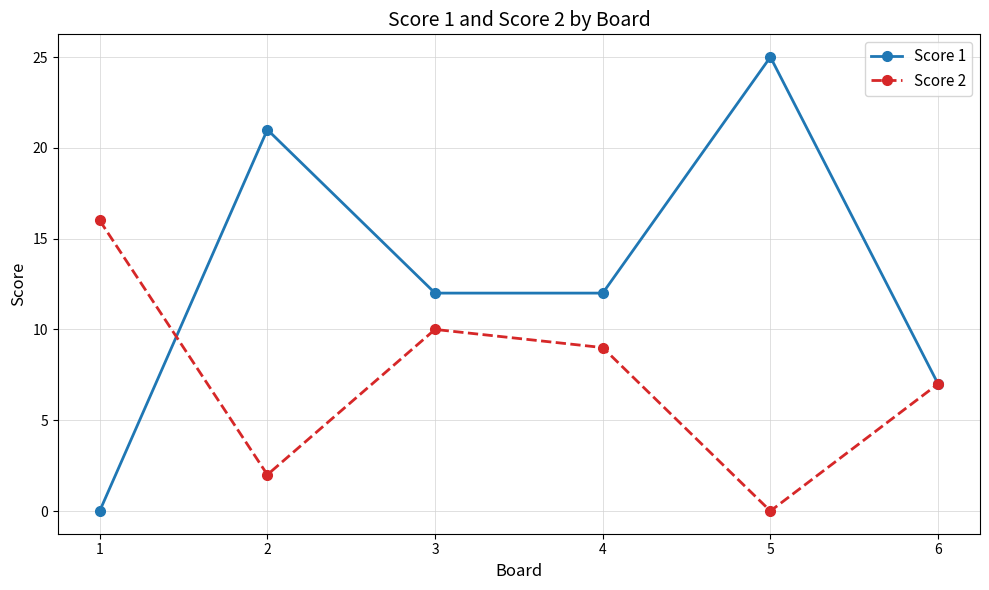

What is the average value of the Score 2 series?

7